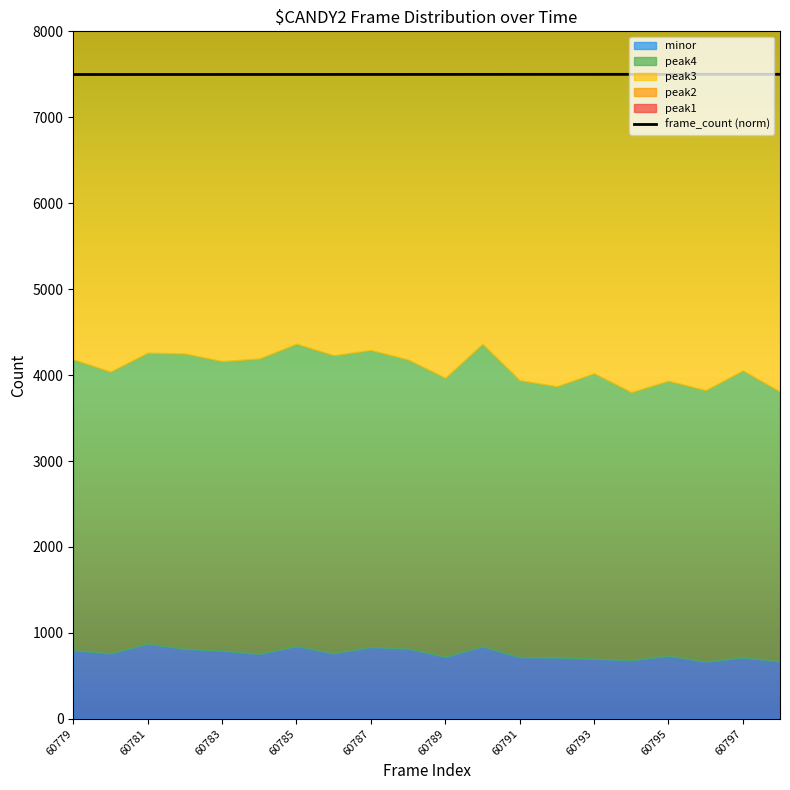

The value of frame_count (norm) at 60781 is 7497.9. True or false?

True